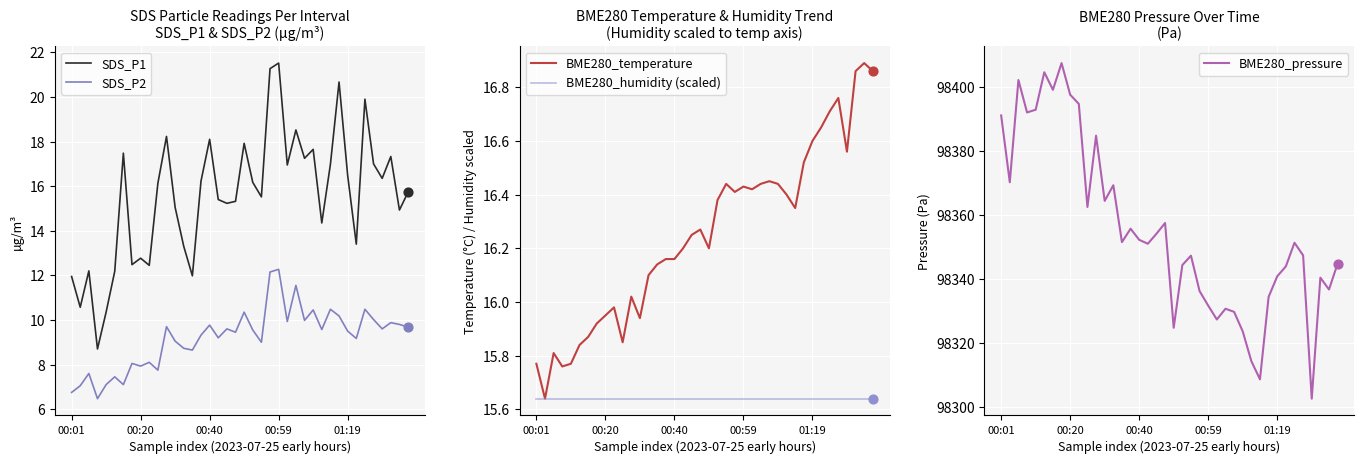

What are all the series names shown in the legend?

SDS_P1, SDS_P2, BME280_temperature, BME280_humidity (scaled), BME280_pressure